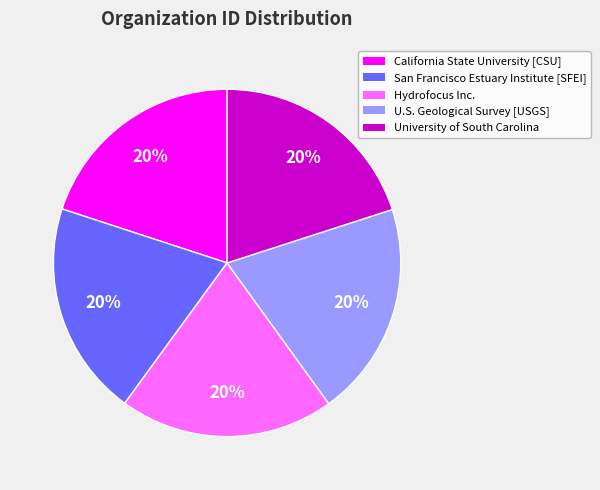

Approximately how many times larger is the value at University of South Carolina compared to Hydrofocus Inc.?

1.0